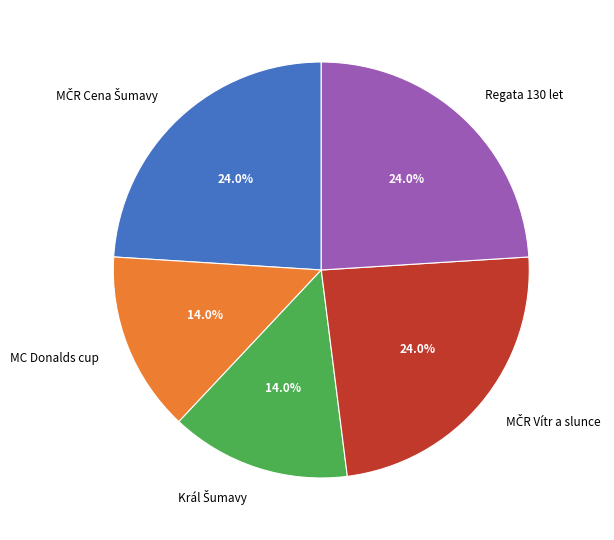

Is Regata 130 let the majority of the pie?

No